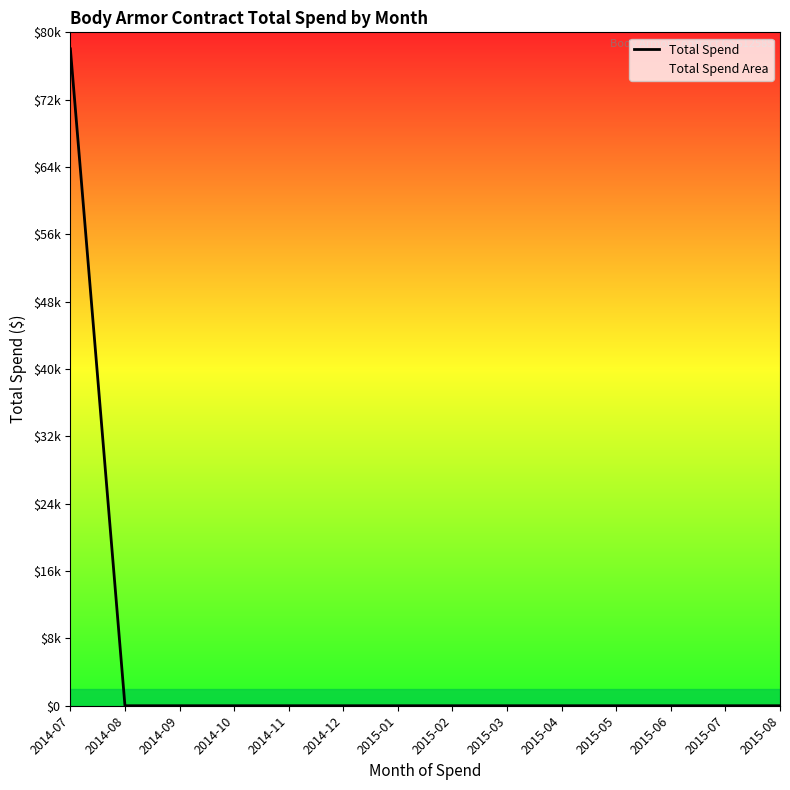

How many lines are shown in the chart?

1